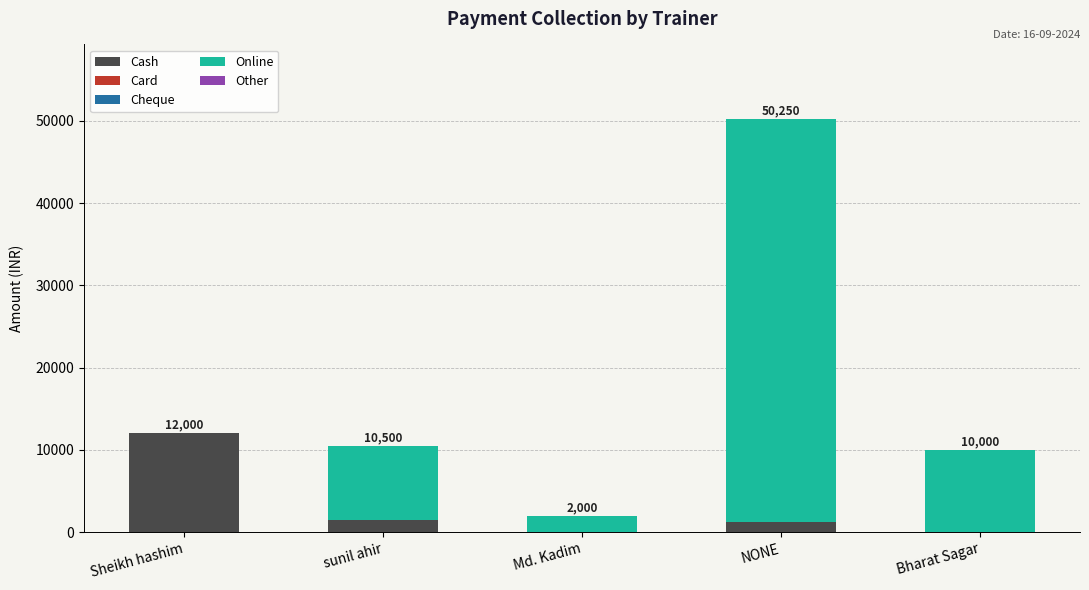

What is the highest value of the Cash series?

12000